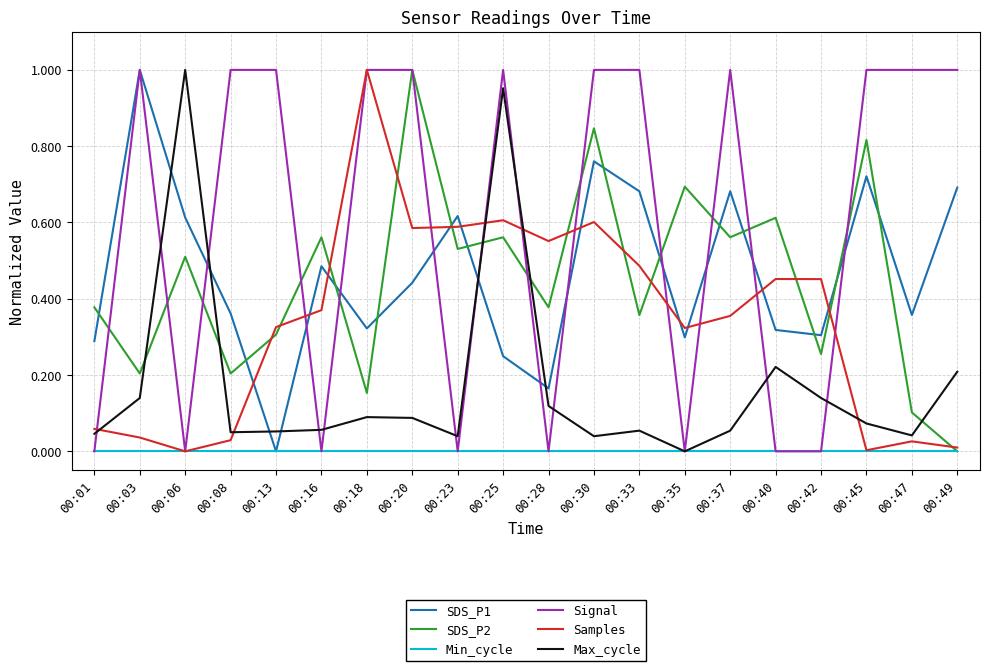

At which category is the sum across all series the highest?

00:25